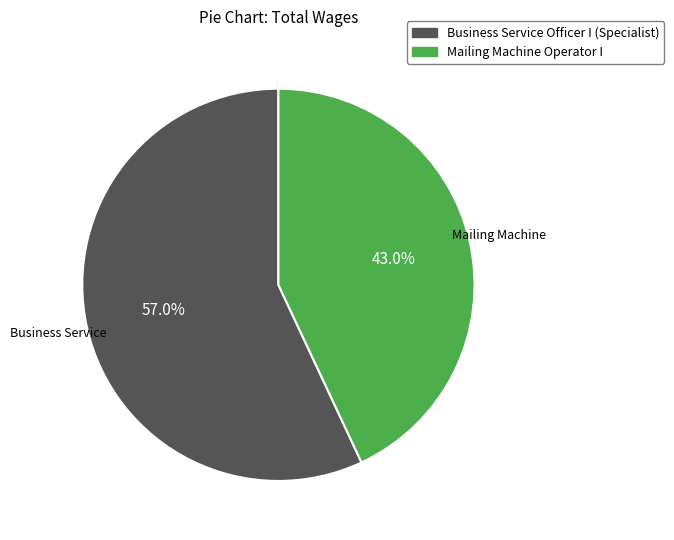

To the nearest percent, what is the combined percentage of Mailing Machine Operator I and Business Service Officer I (Specialist)?

100%